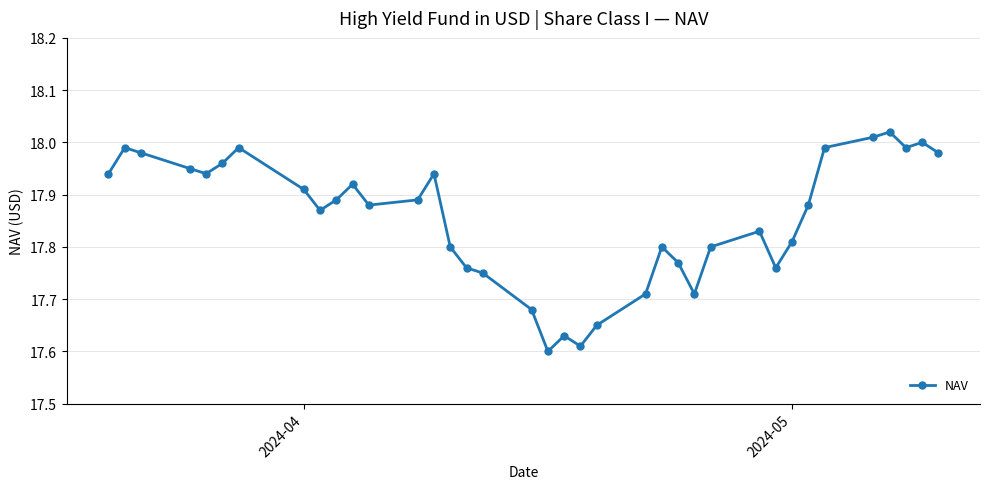

What is the sum of all values?

660.6